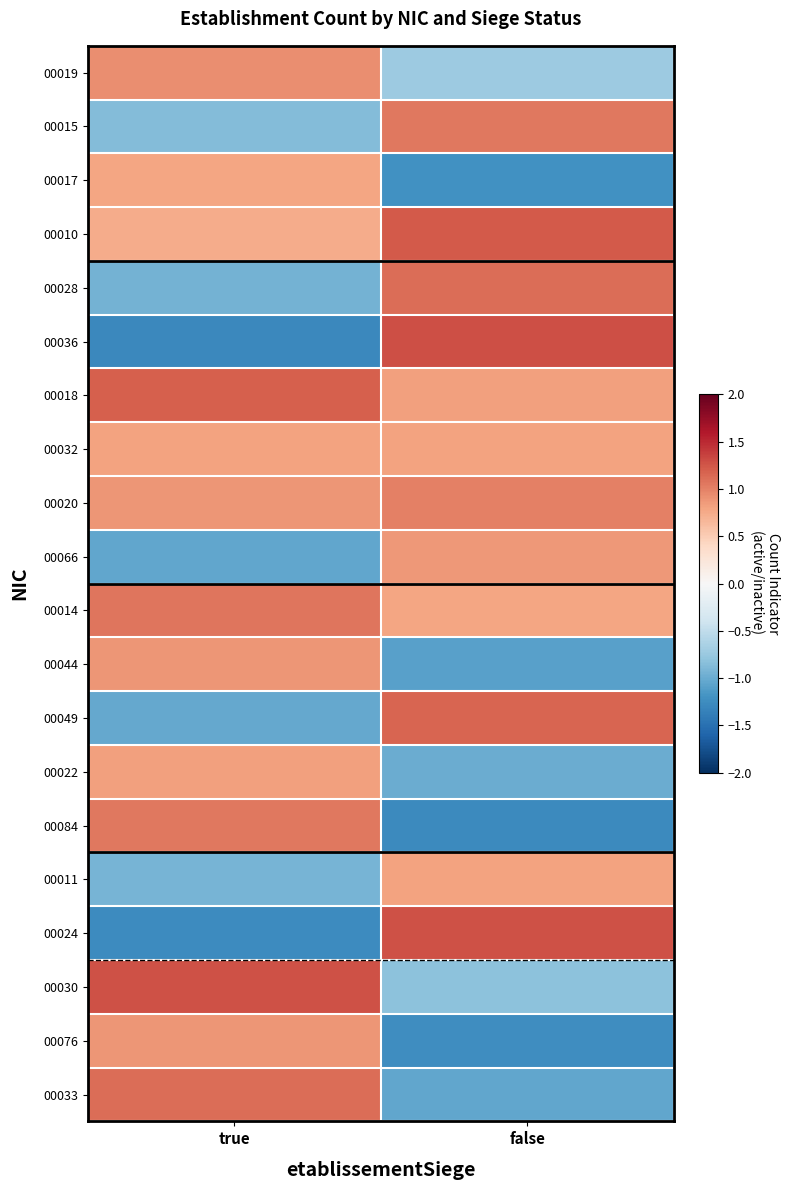

At true, list the series in order from largest to smallest.

00030, 00018, 00033, 00014, 00084, 00019, 00076, 00020, 00044, 00022, 00032, 00017, 00010, 00015, 00011, 00028, 00049, 00066, 00024, 00036